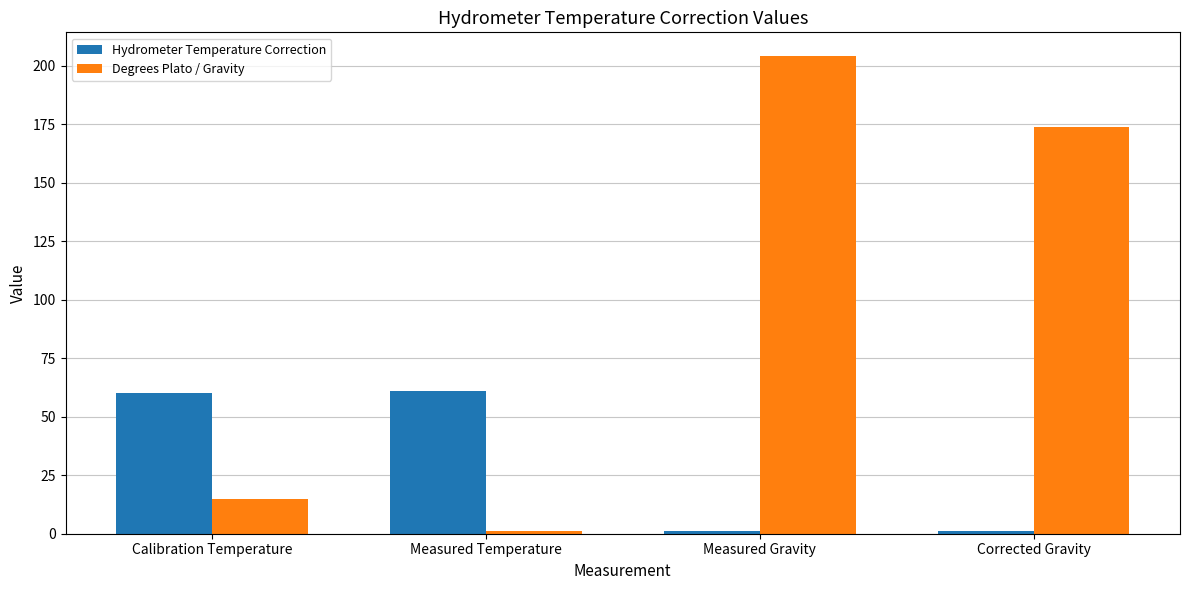

What value does the Hydrometer Temperature Correction series have at Measured Gravity?

1.1